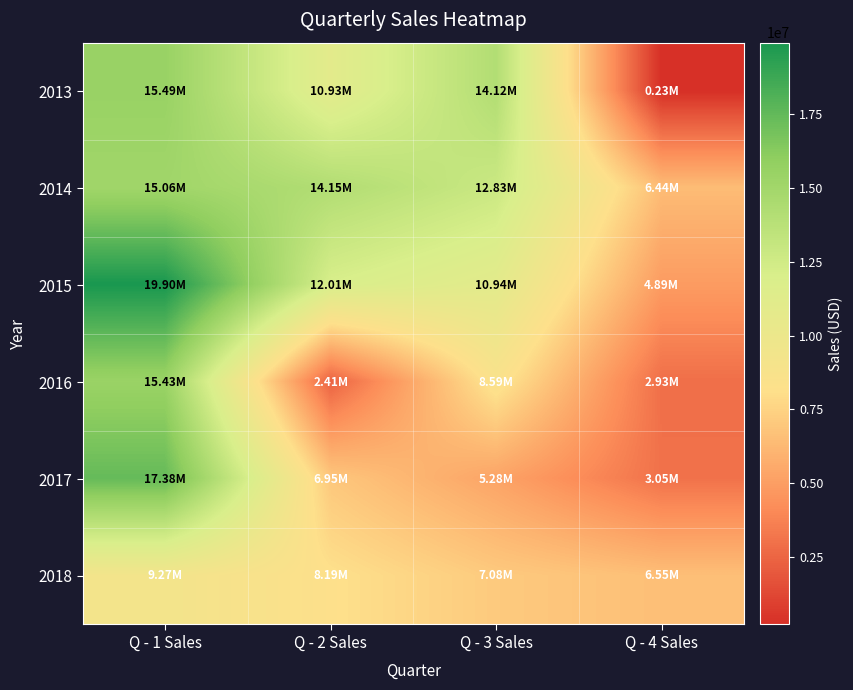

Between Q - 2 Sales and Q - 4 Sales, which series saw the biggest shift?

2013